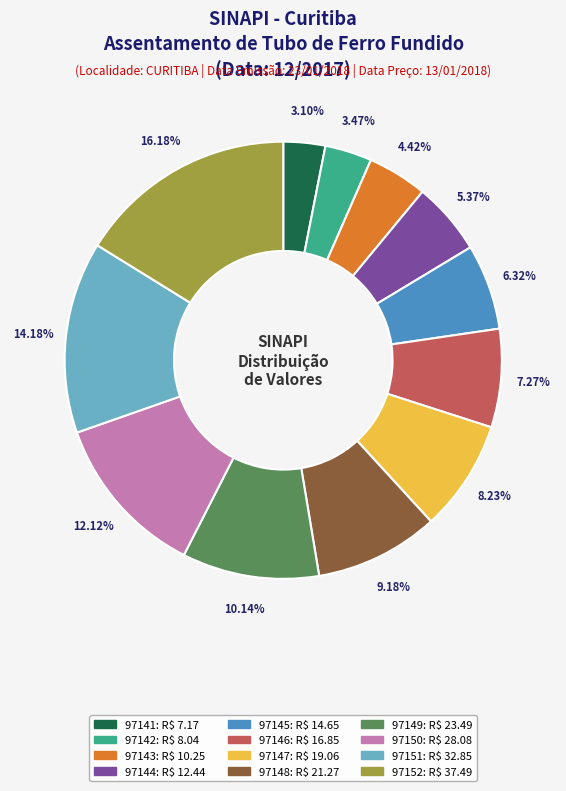

What is the ratio of the value at 97146 to the value at 97145?

1.2